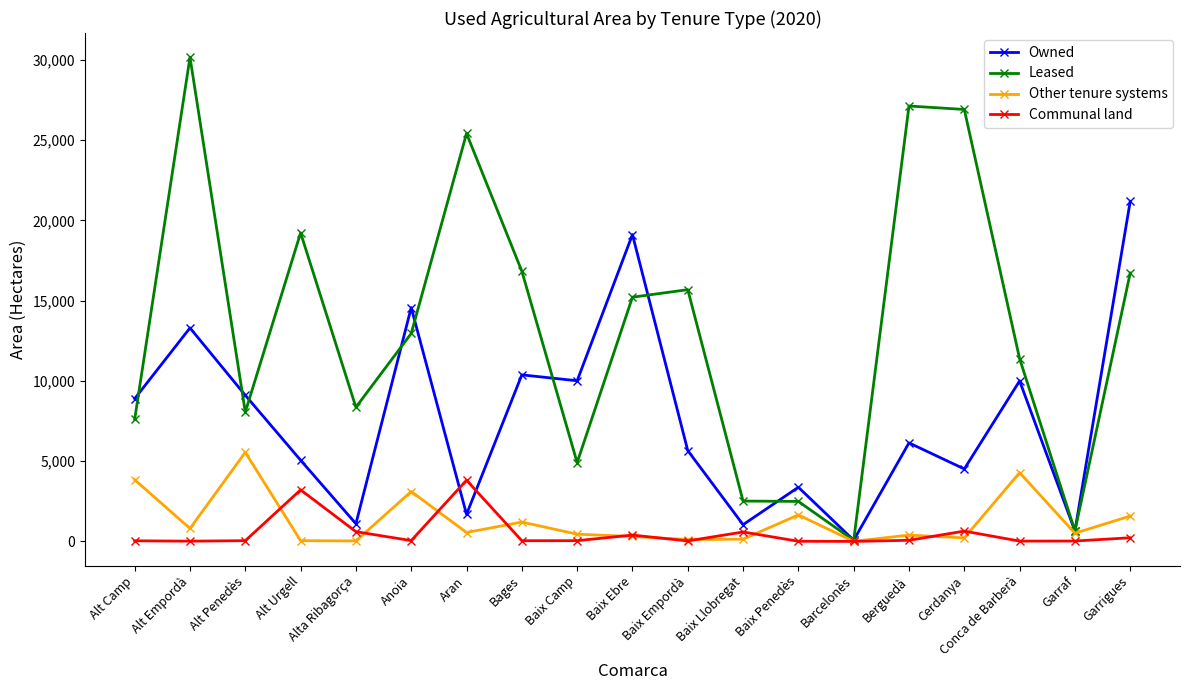

What is the label of the 8th point from the right?

Baix Llobregat